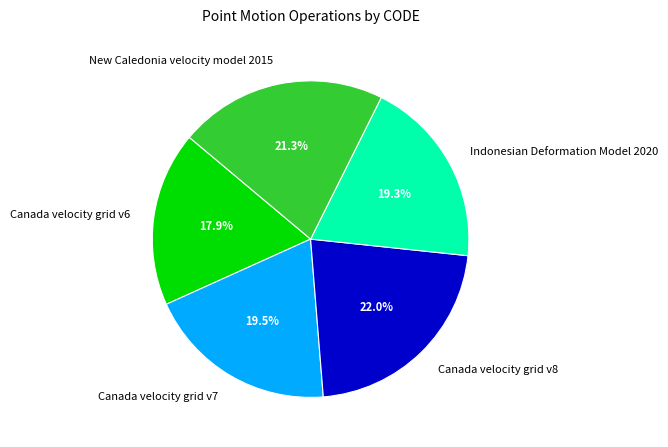

To the nearest percent, what is the combined percentage of Canada velocity grid v6 and New Caledonia velocity model 2015?

39%